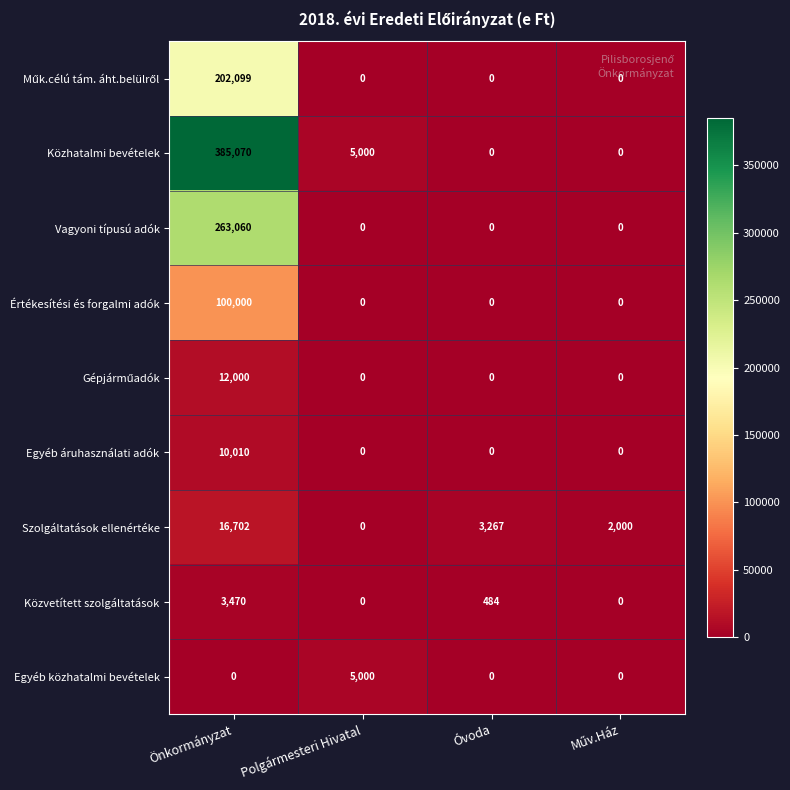

How many series are shown in this chart?

9